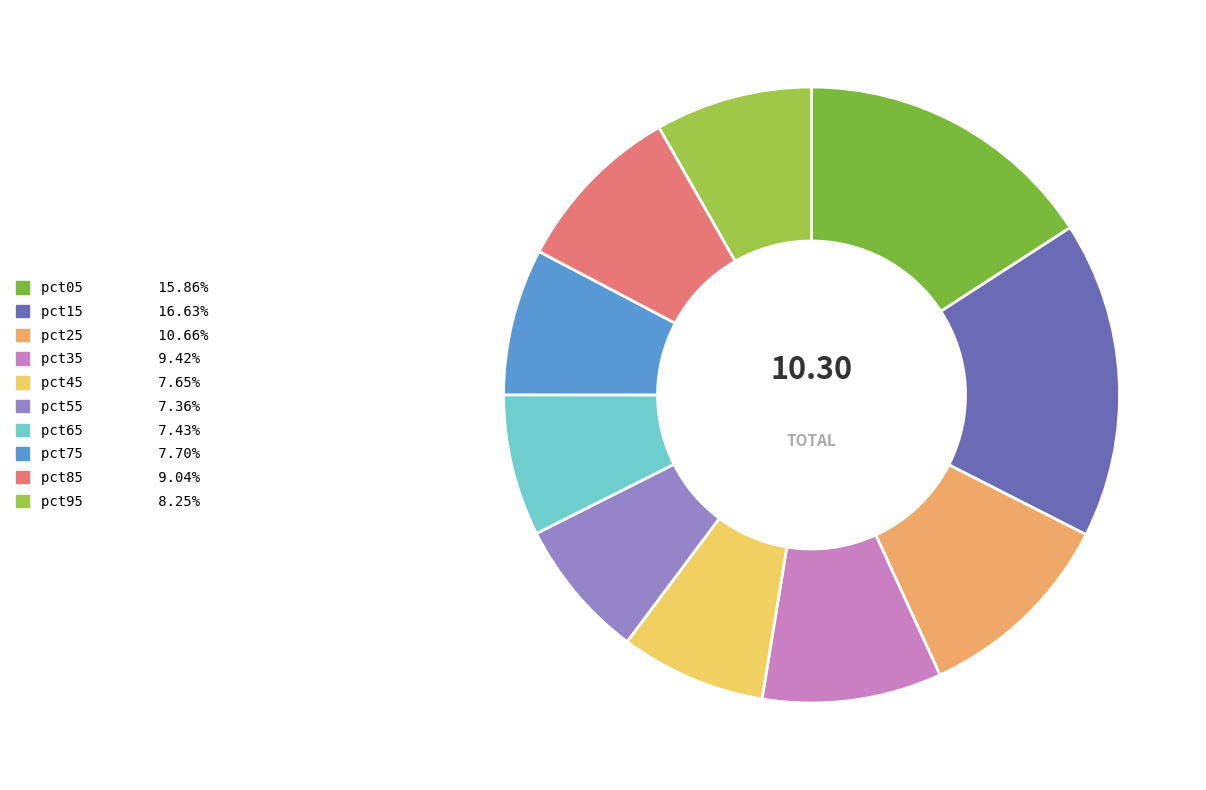

How many slices are in this pie chart?

10